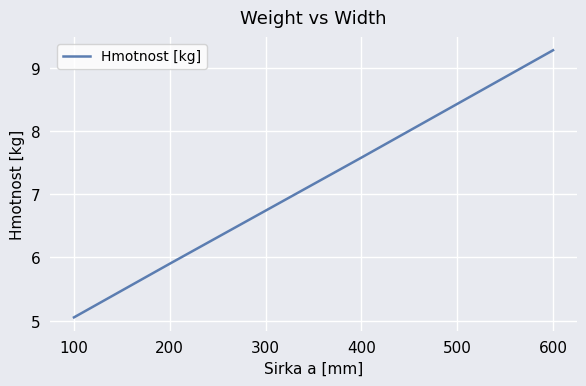

True or false: the data shows 9.0 at 200.

False